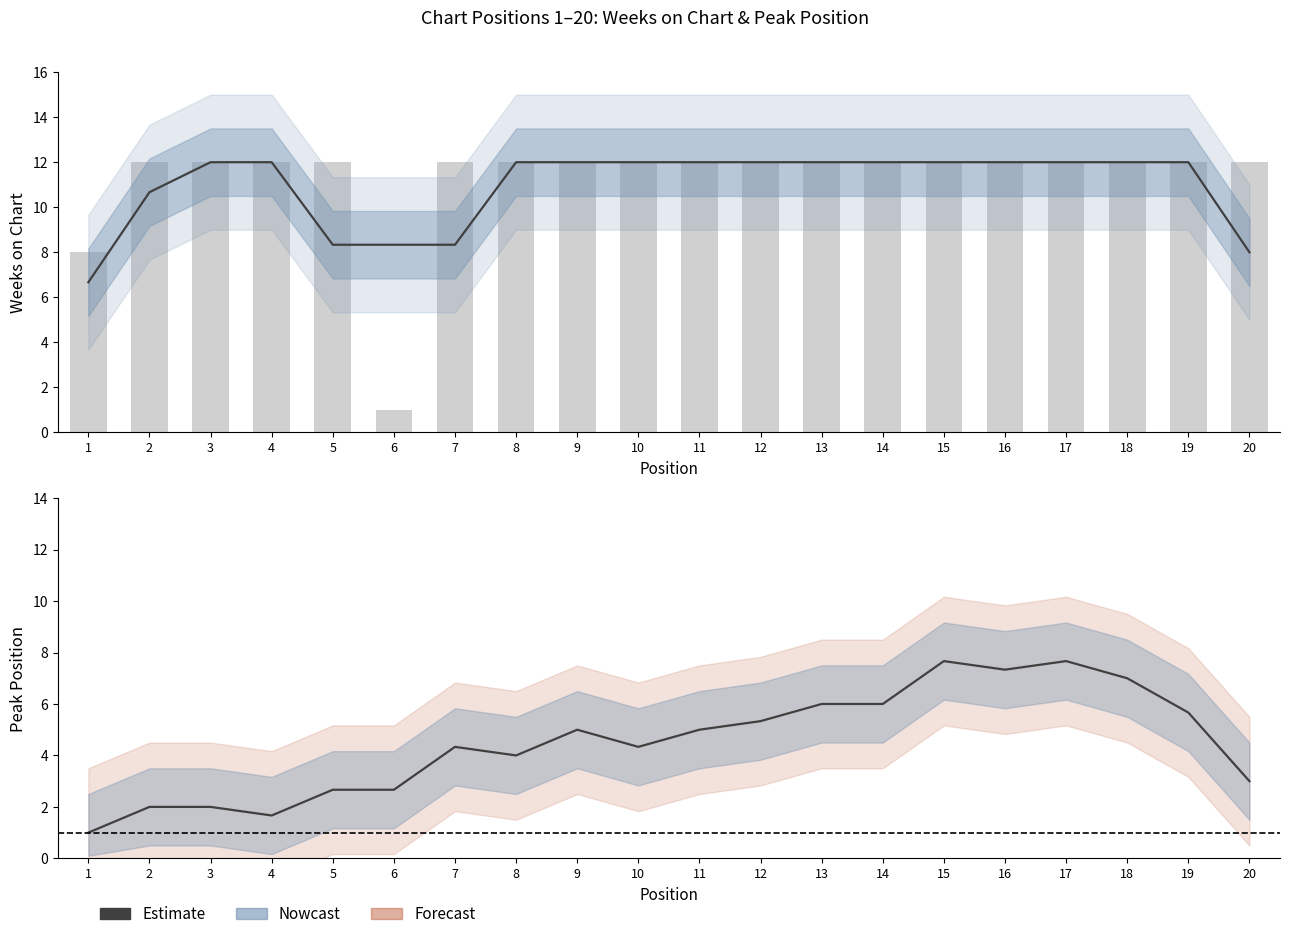

Reading right to left, extract all data points from this chart.

3.0	5.7	7.0	7.7	7.3	7.7	6.0	6.0	5.3	5.0	4.3	5.0	4.0	4.3	2.7	2.7	1.7	2.0	2.0	1.0